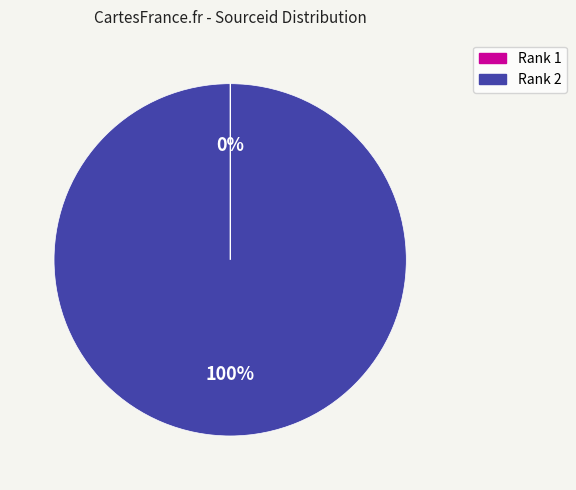

Is there any slice that represents more than half of the pie?

Yes